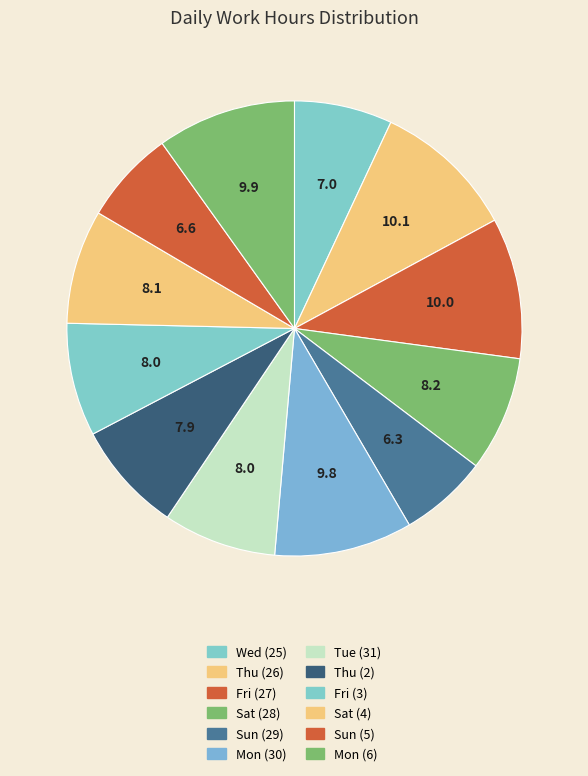

What percentage do Mon (6) and Wed (25) together represent?

16.8%